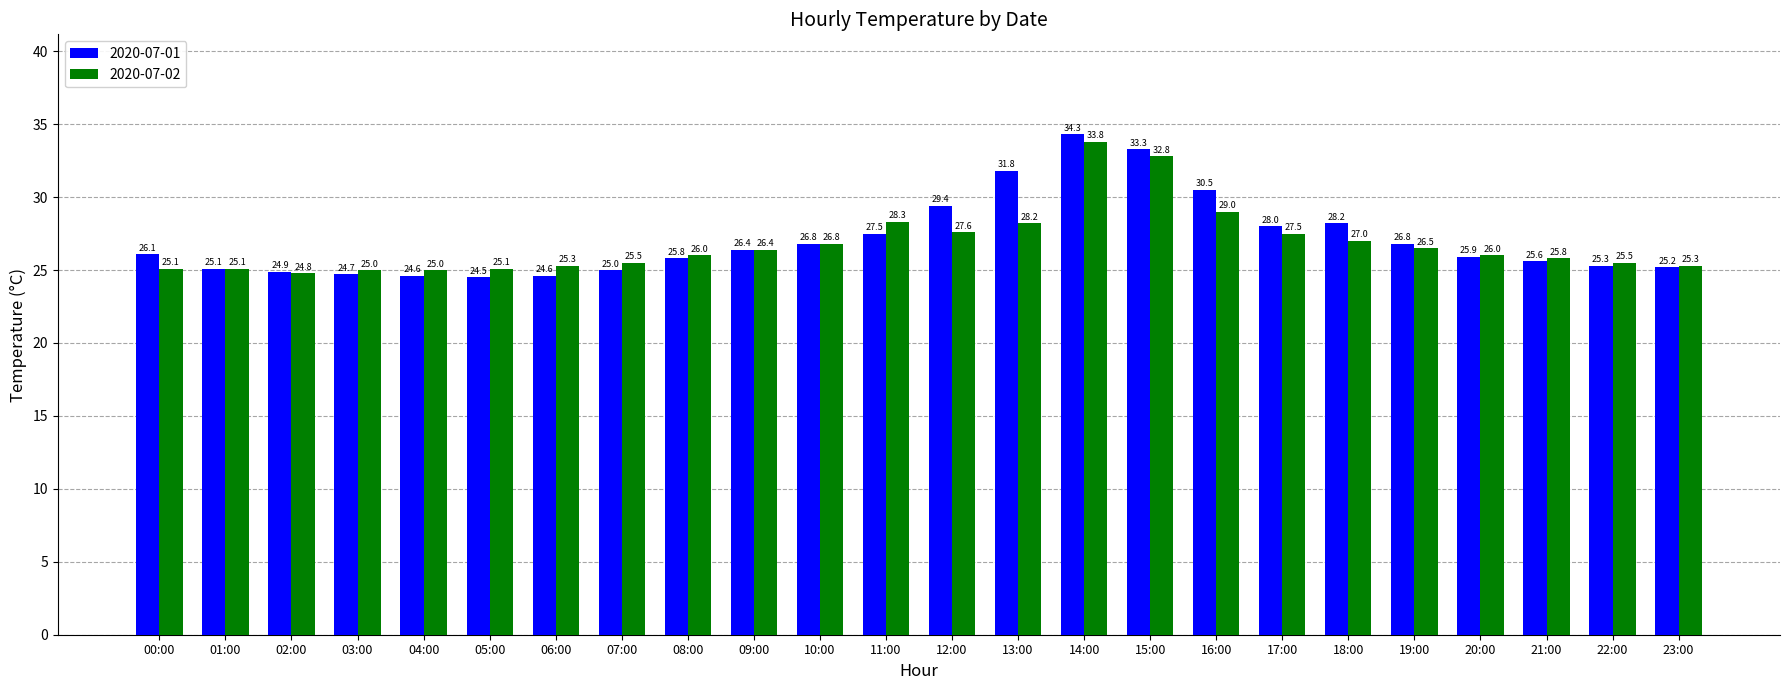

Reading left to right, extract all data points from this chart.

2020-07-01: 00:00=26.1	01:00=25.1	02:00=24.9	03:00=24.7	04:00=24.6	05:00=24.5	06:00=24.6	07:00=25.0	08:00=25.8	09:00=26.4	10:00=26.8	11:00=27.5	12:00=29.4	13:00=31.8	14:00=34.3	15:00=33.3	16:00=30.5	17:00=28.0	18:00=28.2	19:00=26.8	20:00=25.9	21:00=25.6	22:00=25.3	23:00=25.2
2020-07-02: 00:00=25.1	01:00=25.1	02:00=24.8	03:00=25.0	04:00=25.0	05:00=25.1	06:00=25.3	07:00=25.5	08:00=26.0	09:00=26.4	10:00=26.8	11:00=28.3	12:00=27.6	13:00=28.2	14:00=33.8	15:00=32.8	16:00=29.0	17:00=27.5	18:00=27.0	19:00=26.5	20:00=26.0	21:00=25.8	22:00=25.5	23:00=25.3